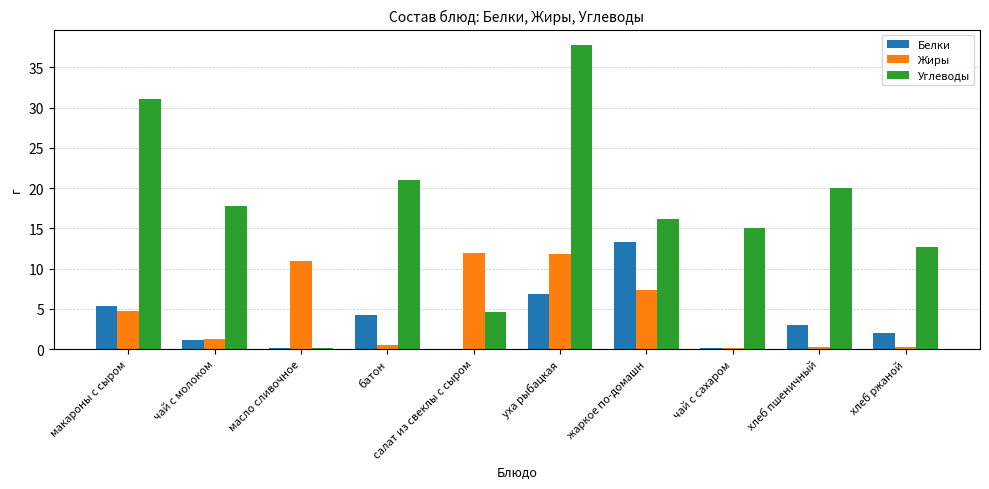

How many groups of bars are there?

10